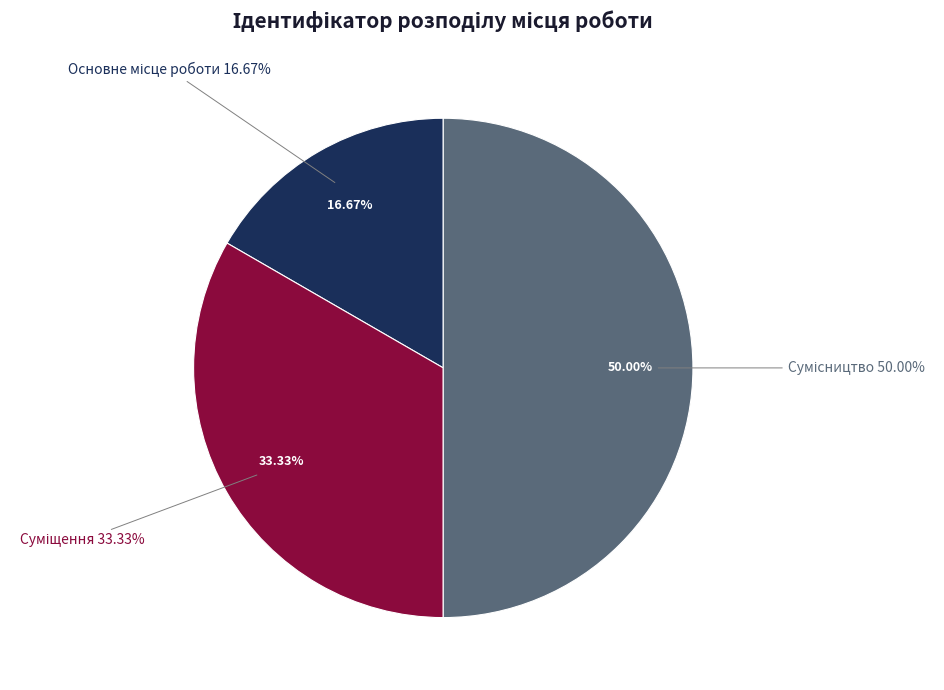

Does Суміщення account for over 50% of the chart?

No